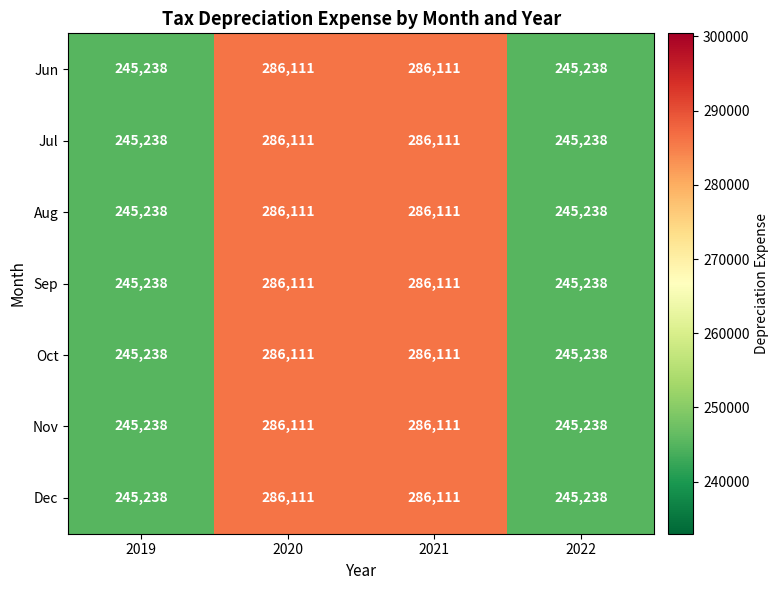

Count the Oct values in the range 245238 to 286111.

4